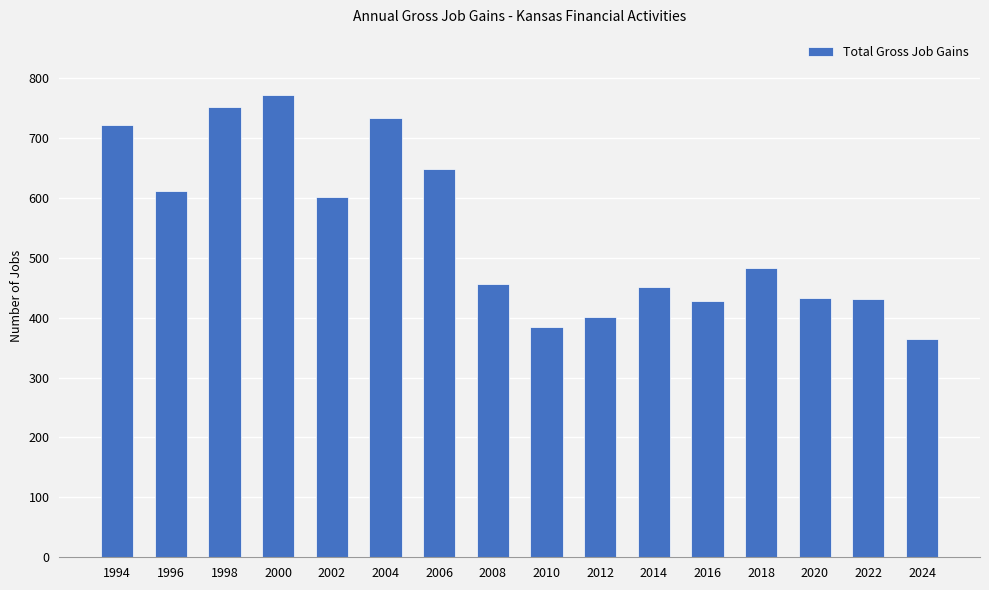

Count the number of data series in this chart.

1